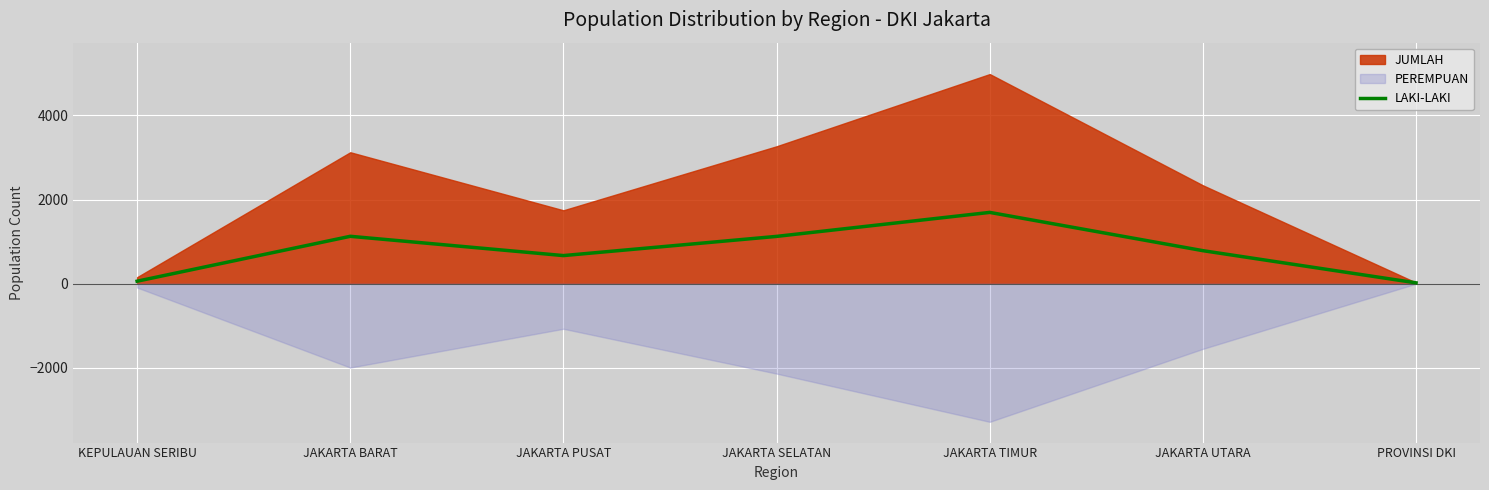

What is the sum of all values?

5457